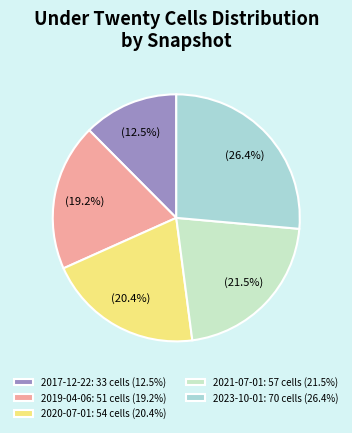

What percentage do 2019-04-06: 51 cells (19.2%) and 2020-07-01: 54 cells (20.4%) together represent?

39.6%